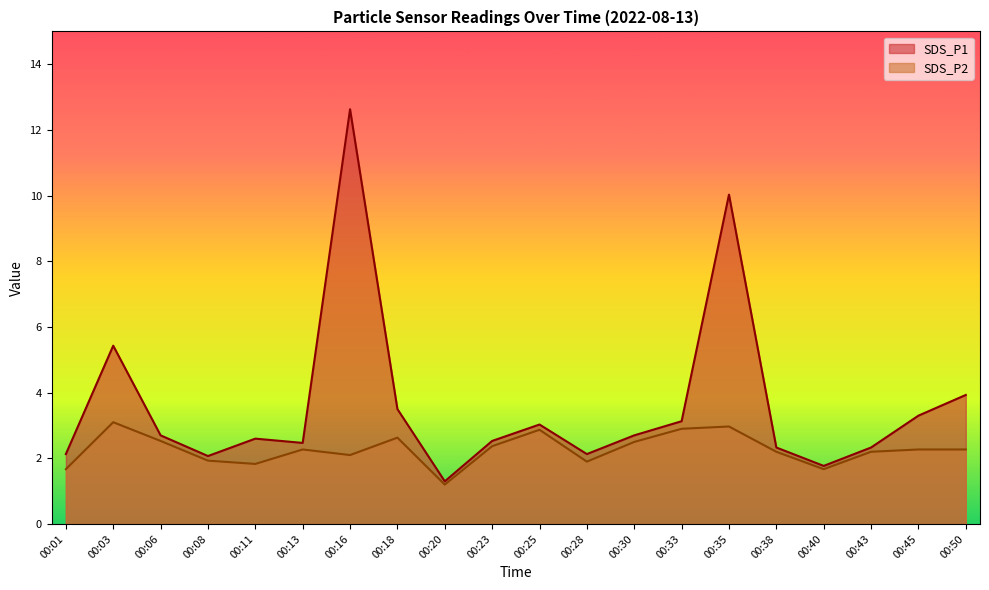

How many data points in SDS_P2 are less than 2?

6